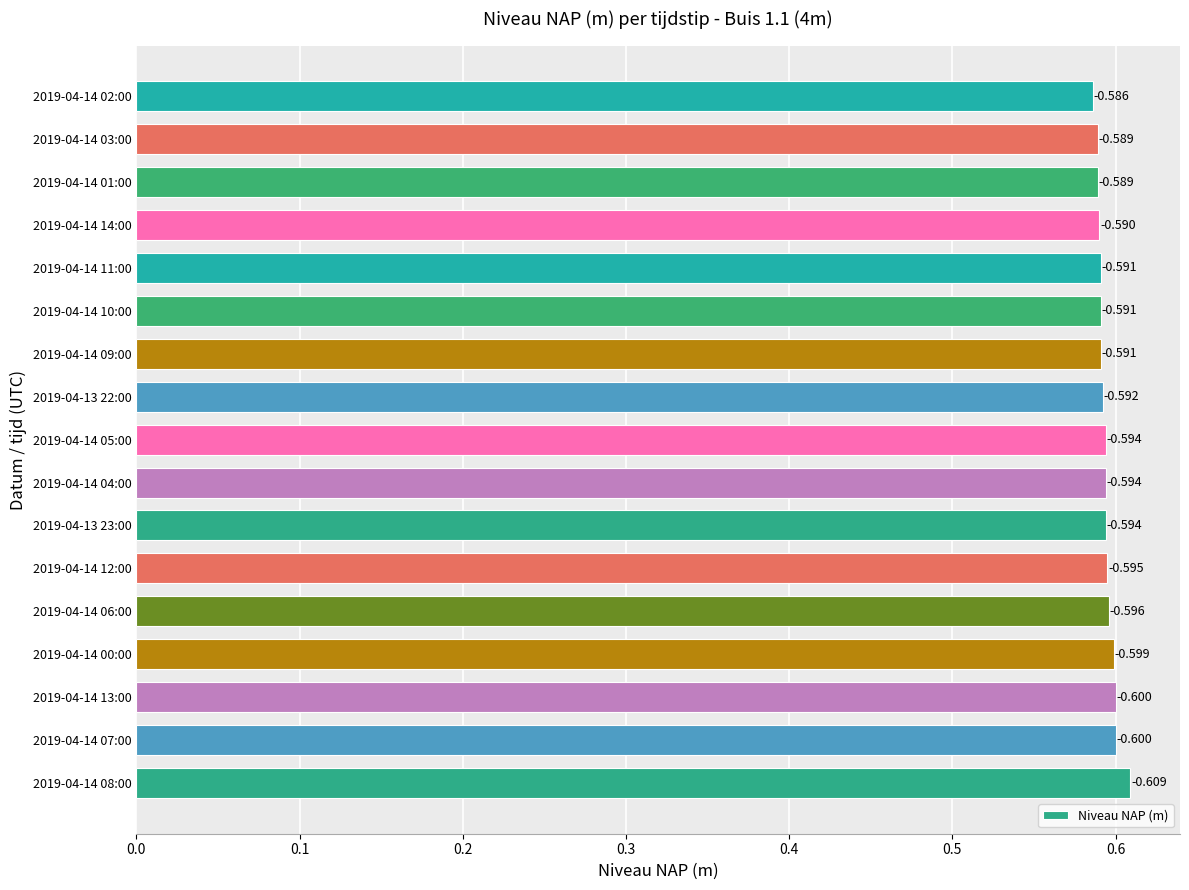

How many values are between 0 and 1?

17